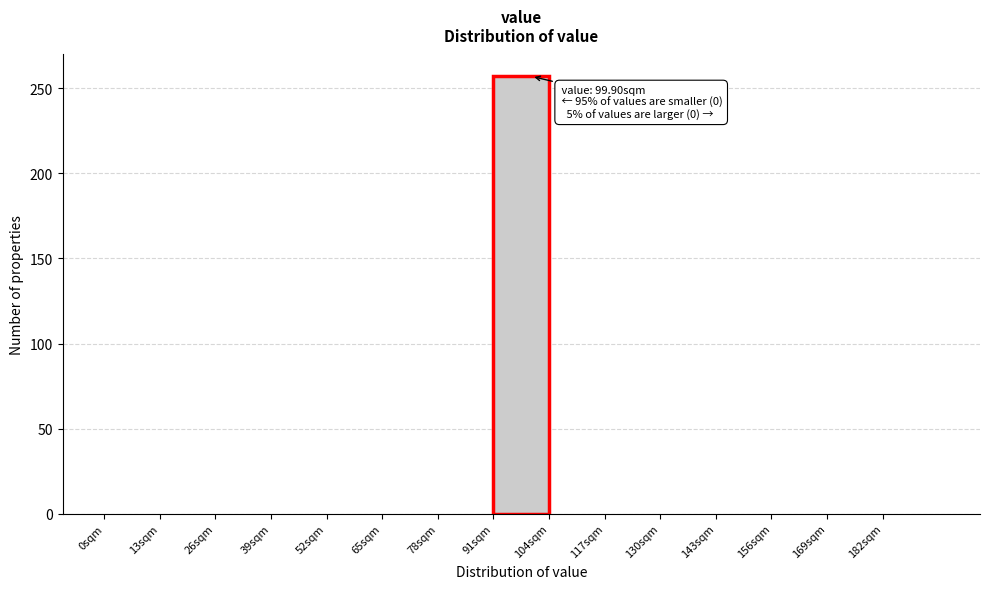

Which range on the x-axis has the tallest bar?

91 to 104